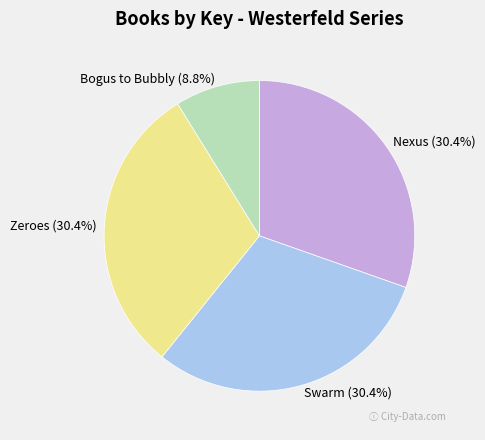

Combined, what portion of the pie is Swarm and Zeroes?

60.8%